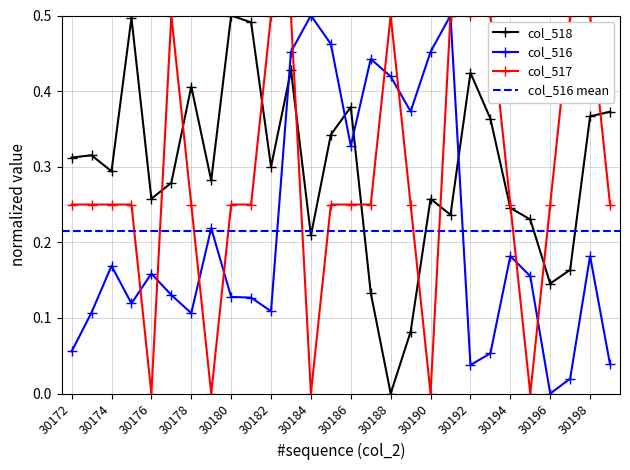

Which series changed the most between 30174 and 30180?

col_518